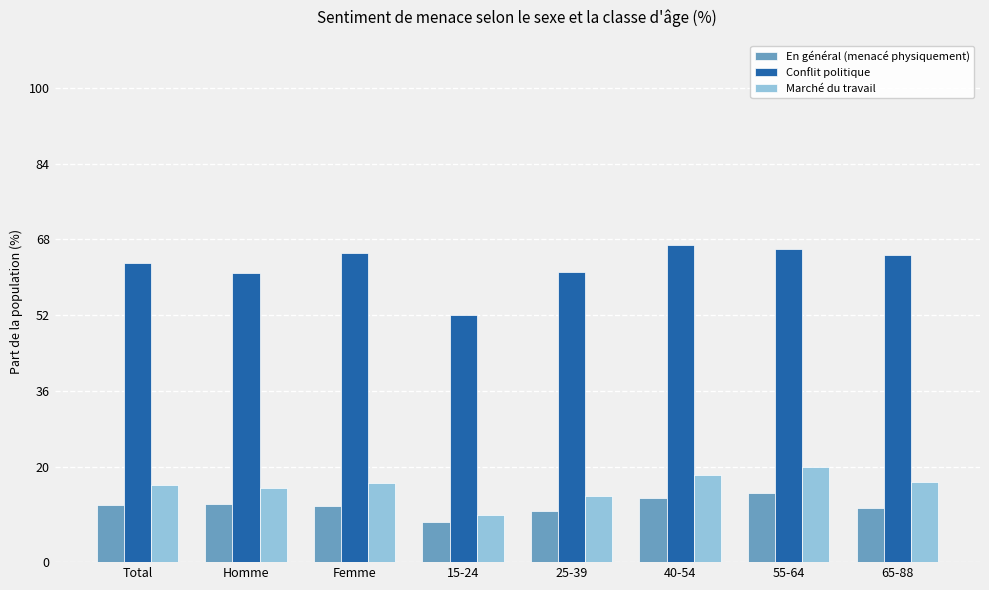

What is the value of the En général (menacé physiquement) bar at the 6th from the left?

13.6